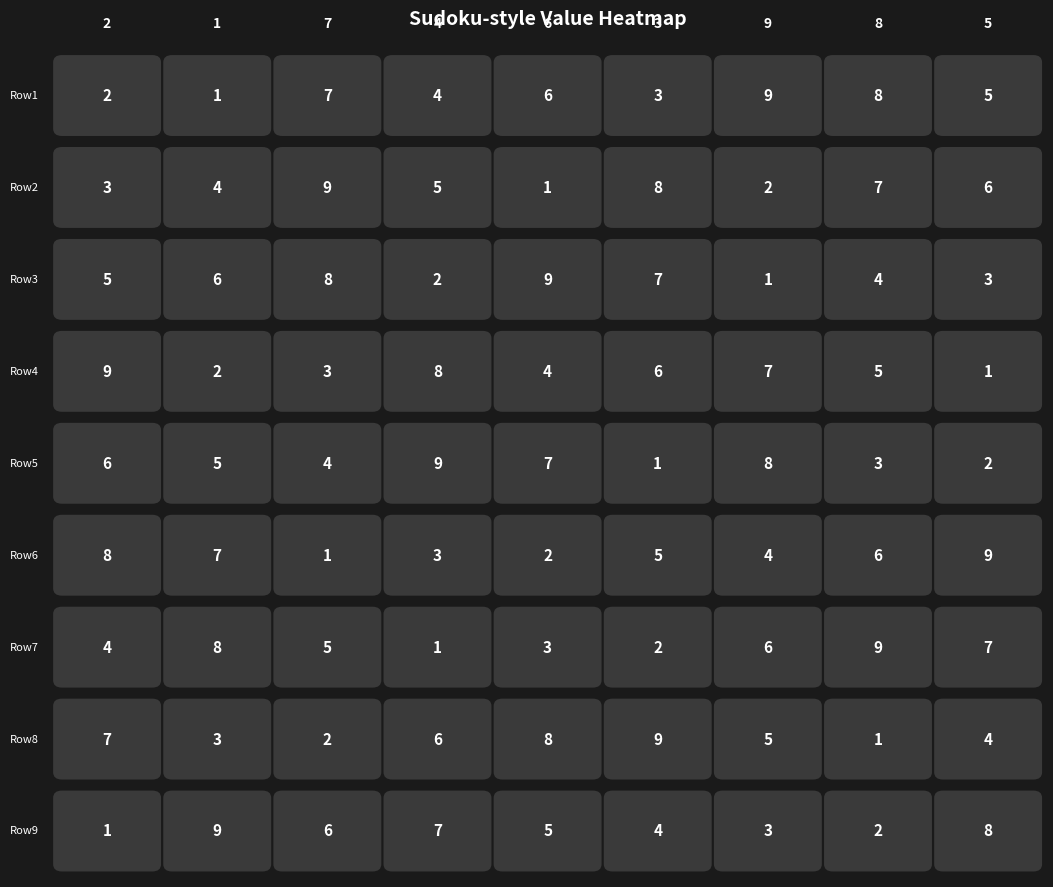

True or false: 9 has a value of 6 at 4.

False